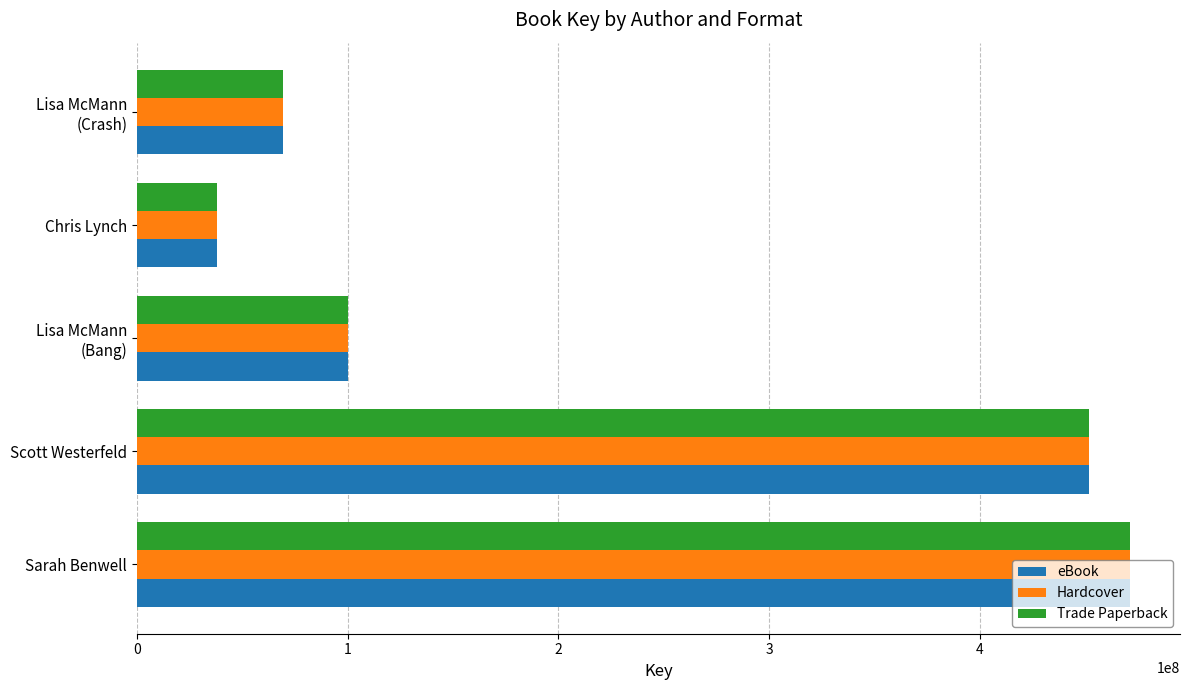

What is the average value of the eBook series?

226162331